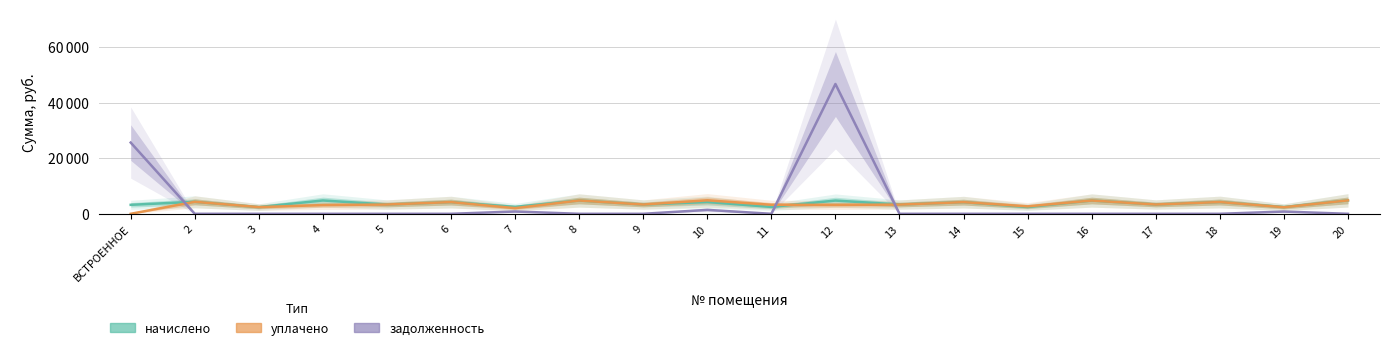

What is the sum of all задолженность values?

75330.8